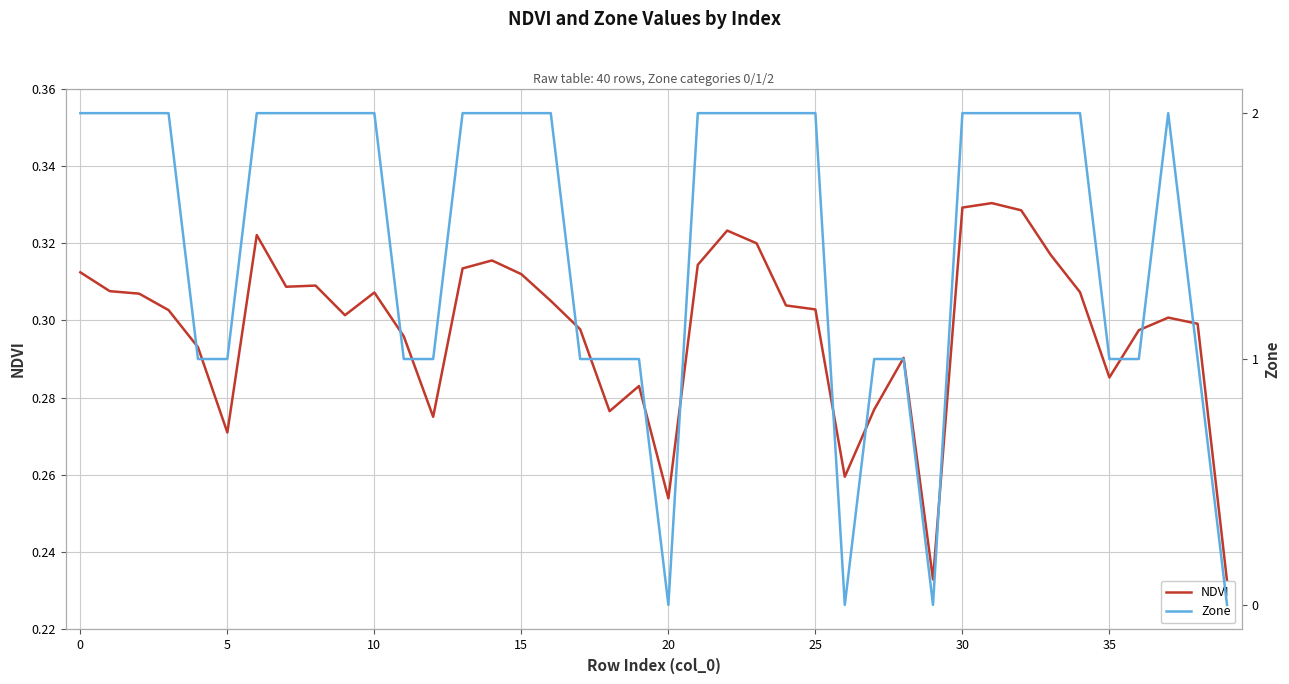

Which series ends up on top after the final intersection of Zone and NDVI?

NDVI